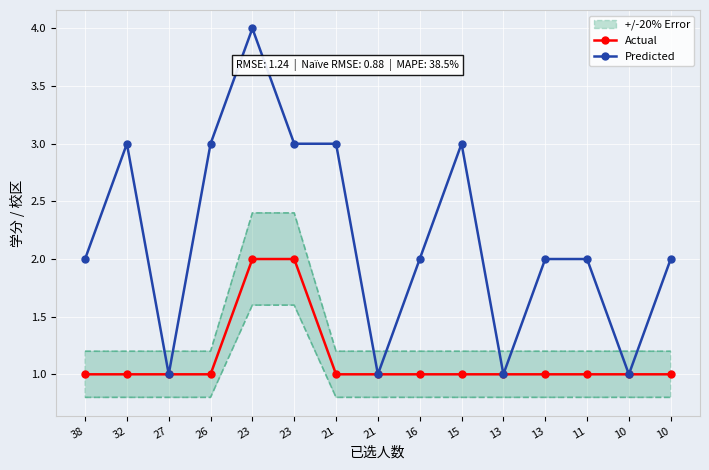

What is the value of the Actual point at the 7th from the left?

1